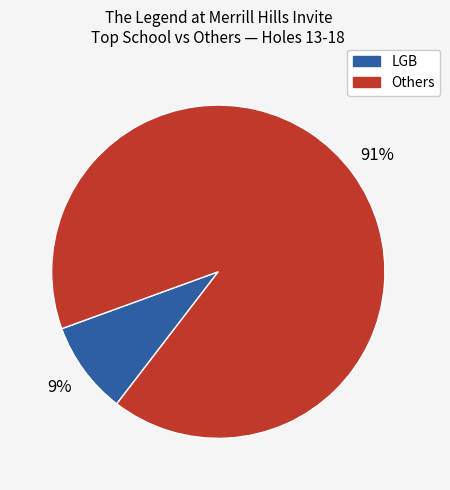

To the nearest percent, what is the difference between the largest and smallest slice percentages?

82%